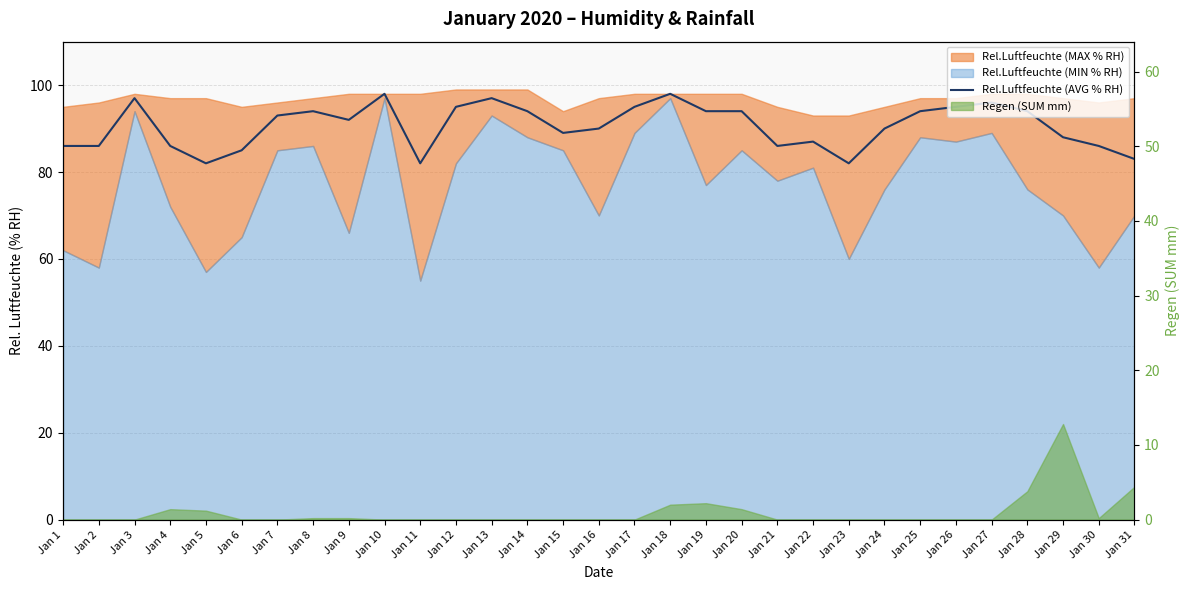

Where is the data nearest to the value 90?

Jan 16